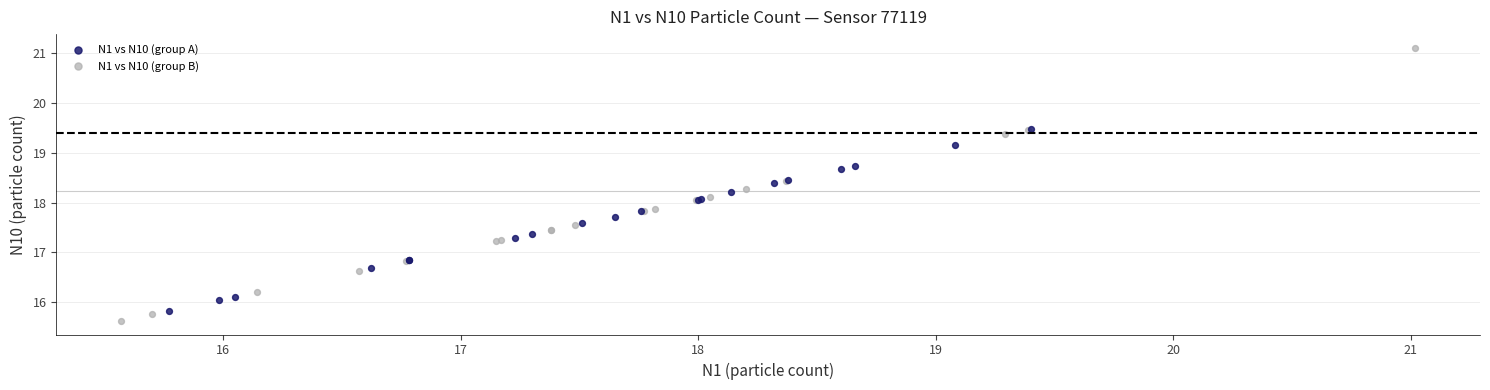

Which series has the largest Y range (max minus min)?

N1 vs N10 (group B)